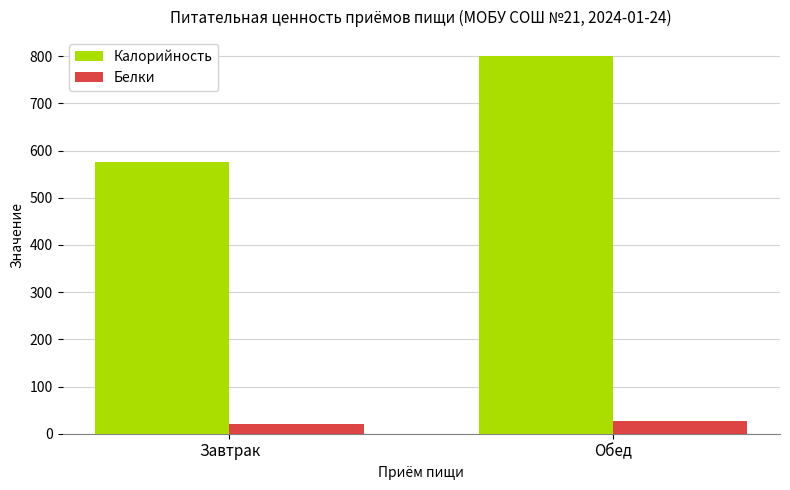

Reading left to right, transcribe all the data shown in this chart.

Калорийность: Завтрак=576.1	Обед=800.6
Белки: Завтрак=20.5	Обед=28.0